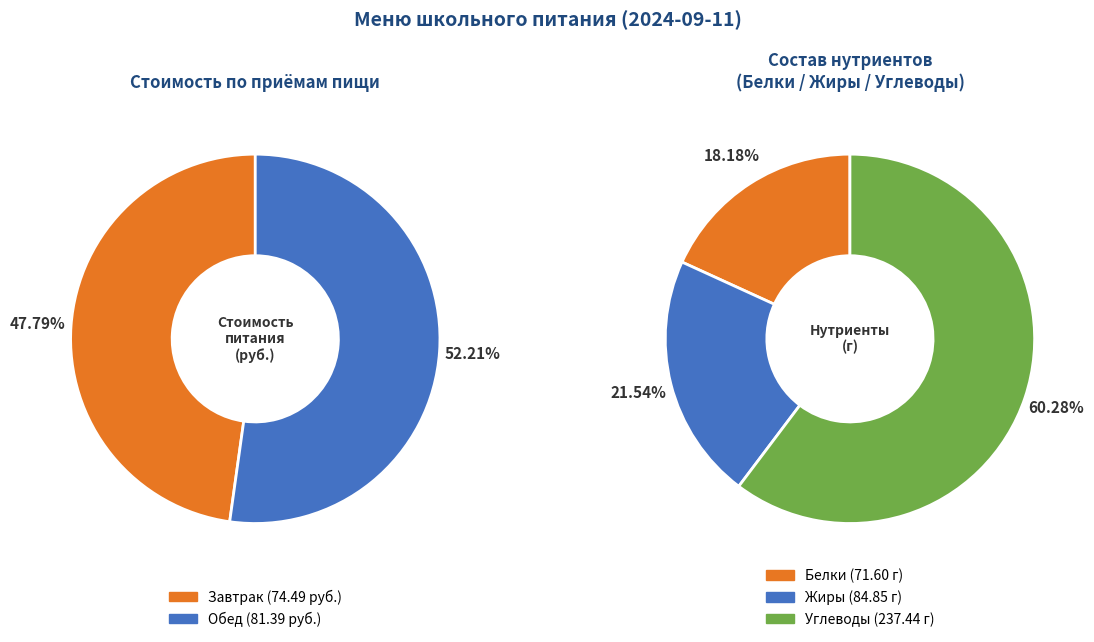

To the nearest percent, what is the difference between the Обед and Завтрак slice percentages?

4%